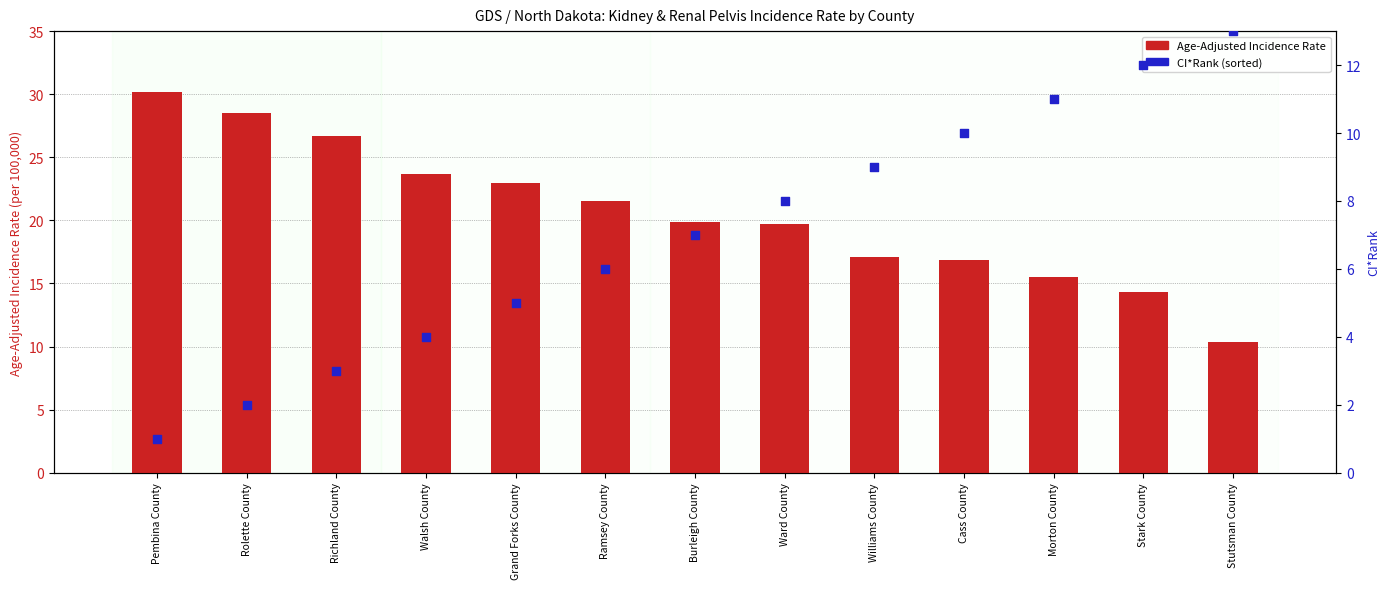

At which category is the sum across all series the highest?

Pembina County